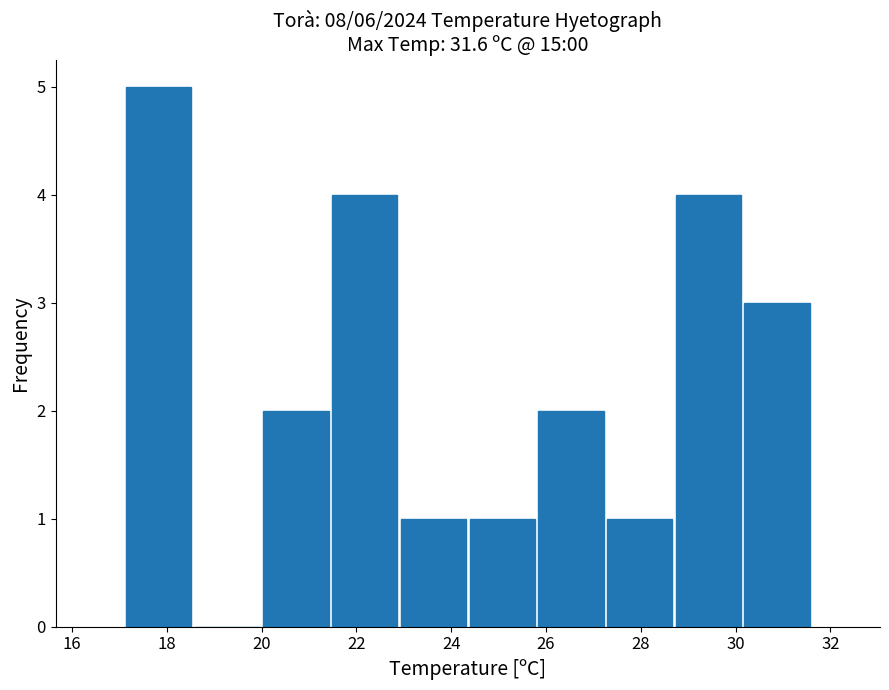

Reading left to right, list every bar in this chart as the range it spans on the x-axis followed by its height. Neither the bar edges nor the heights are printed on the chart, so give them approximately, as read against the axes.

17.10 to 18.55: 5
18.55 to 20.00: 0
20.00 to 21.45: 2
21.45 to 22.90: 4
22.90 to 24.35: 1
24.35 to 25.80: 1
25.80 to 27.25: 2
27.25 to 28.70: 1
28.70 to 30.15: 4
30.15 to 31.60: 3